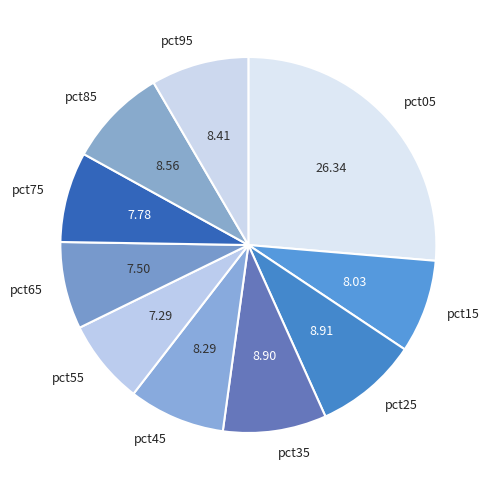

Do pct25 and pct65 together represent more than half of the pie?

No